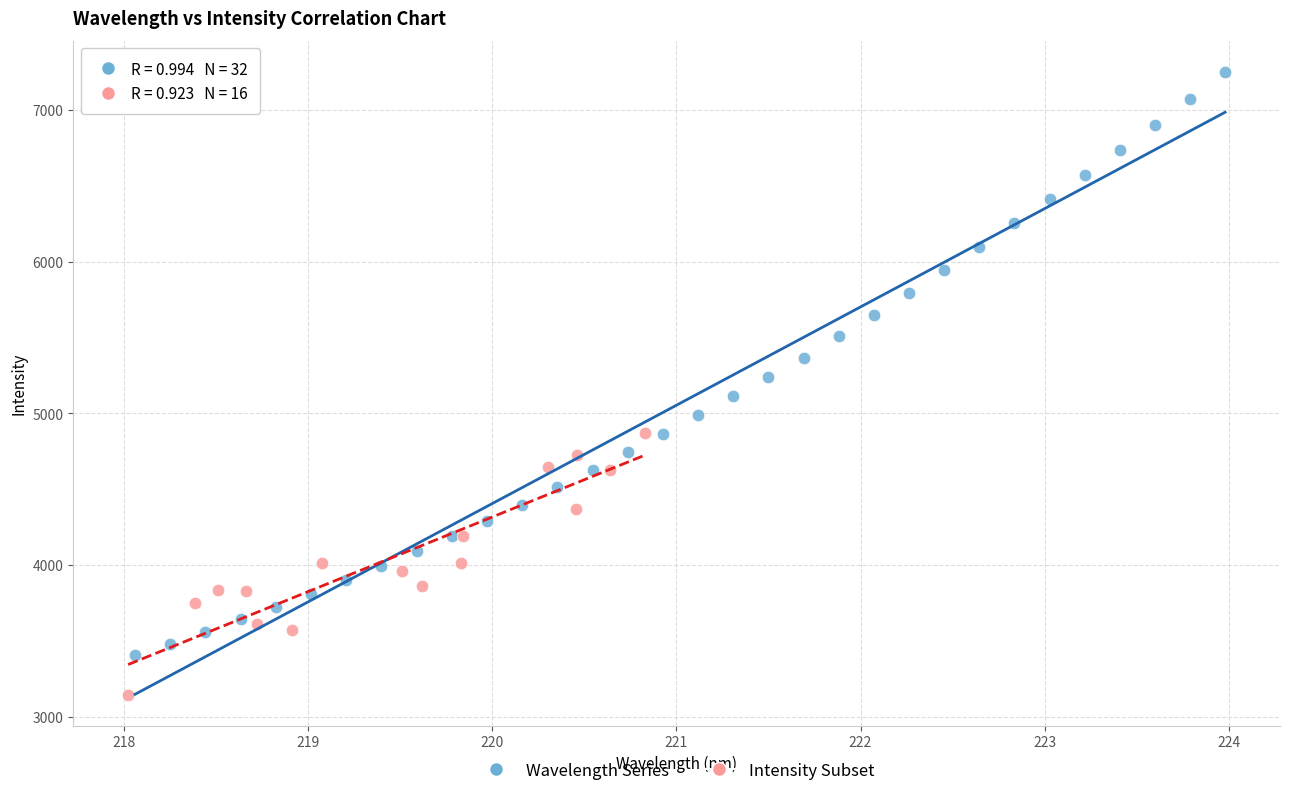

Which series has the largest Y range (max minus min)?

Wavelength Series